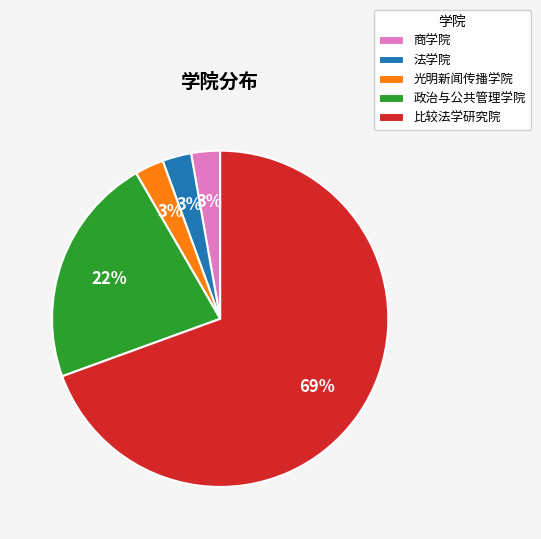

Which slice is the largest?

比较法学研究院